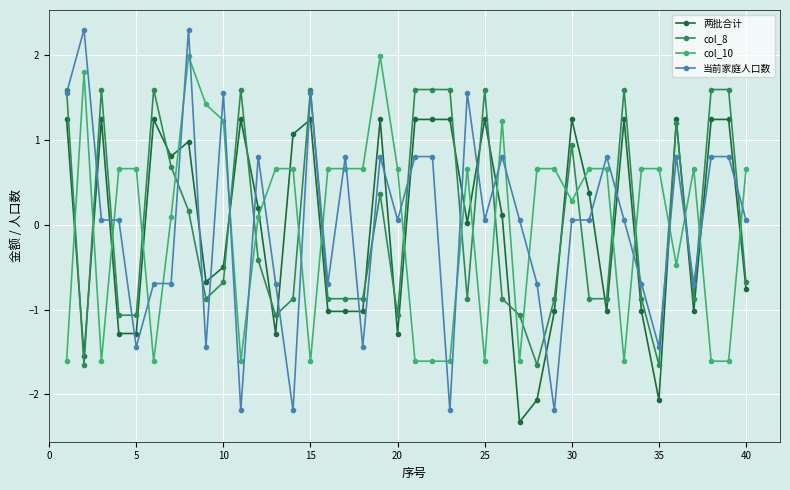

After their last crossing, which series has the higher values: col_10 or col_8?

col_10